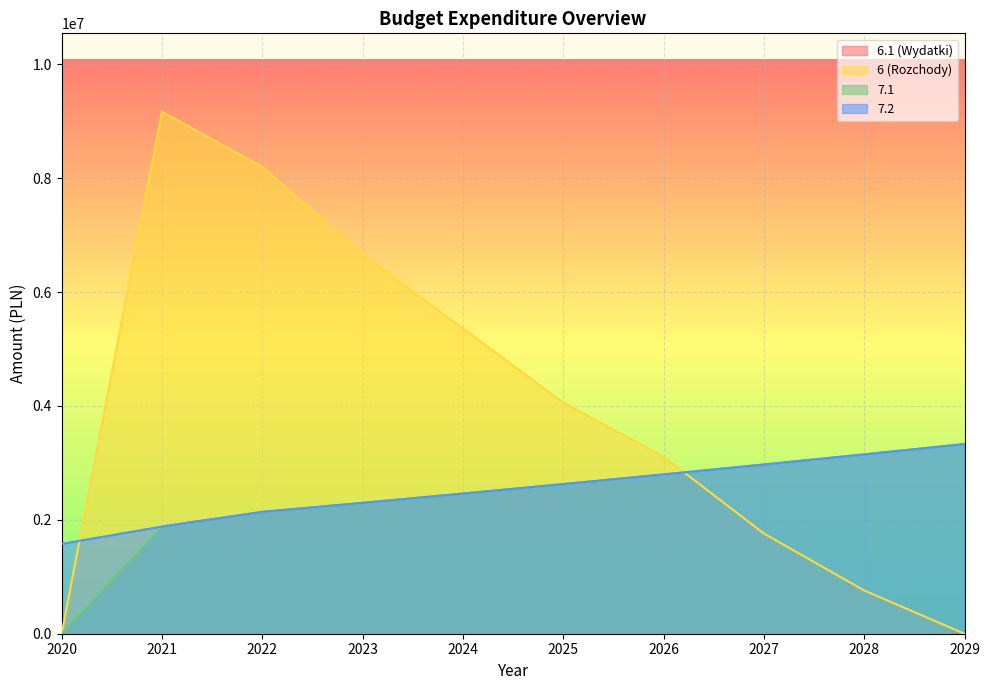

What is the lowest value of the 7.2 series?

1577165.0